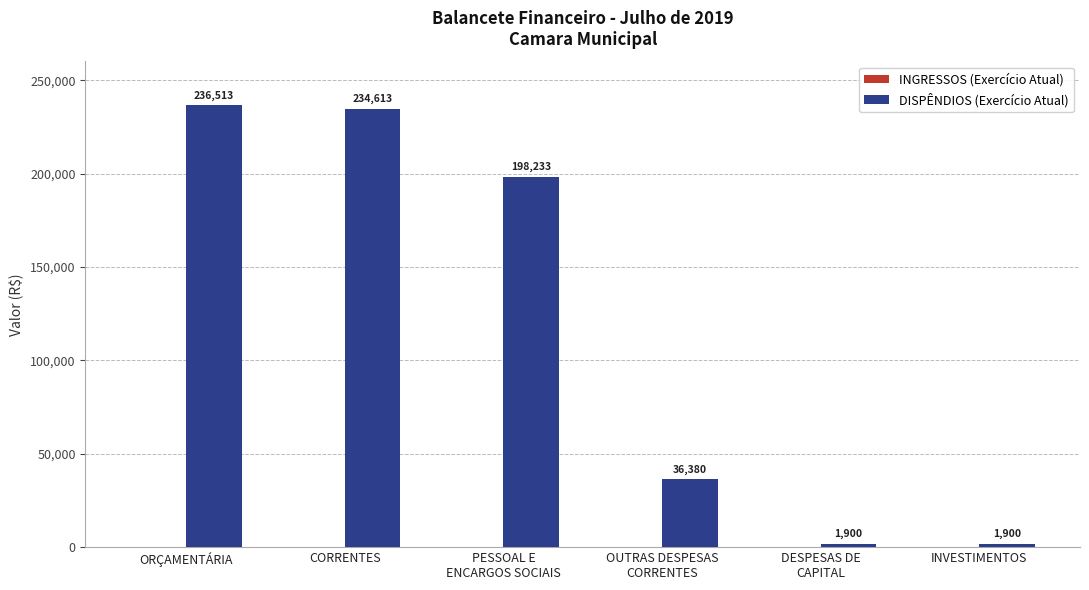

The value at ORÇAMENTÁRIA is 236512.7. True or false?

True